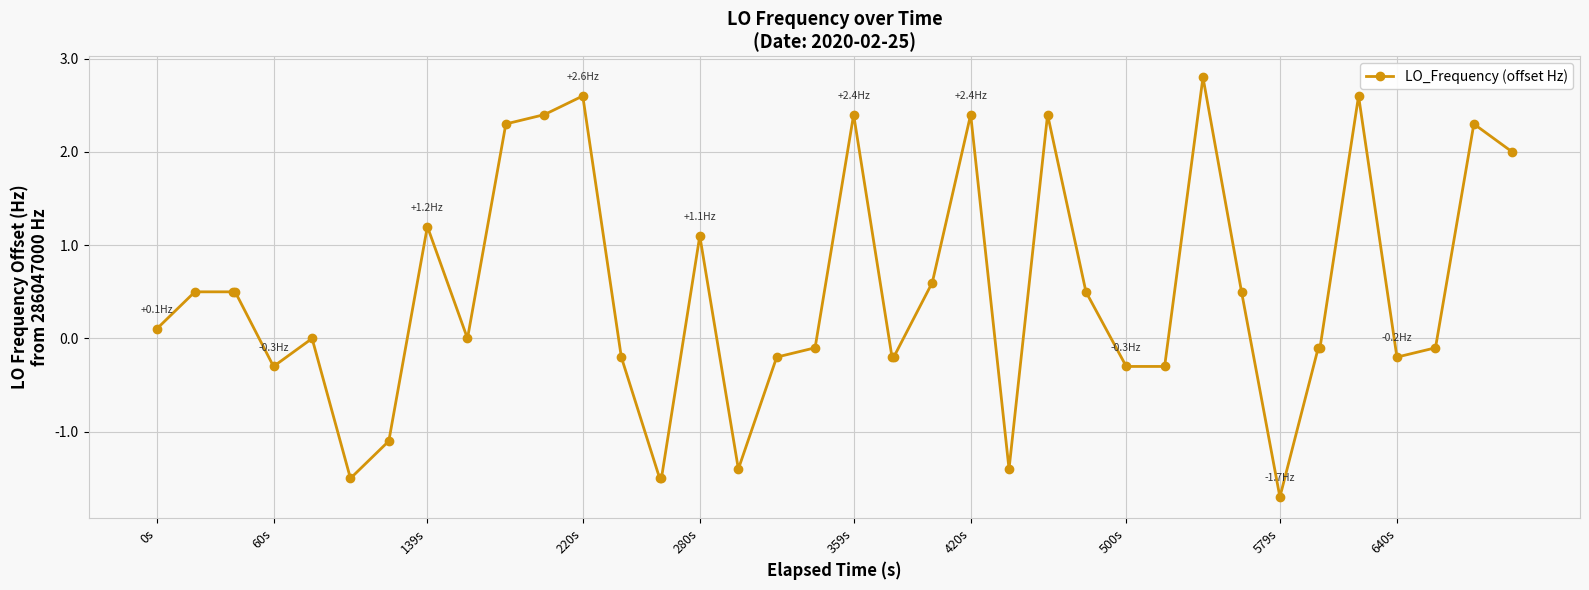

What is the minimum value shown in the chart?

-1.7